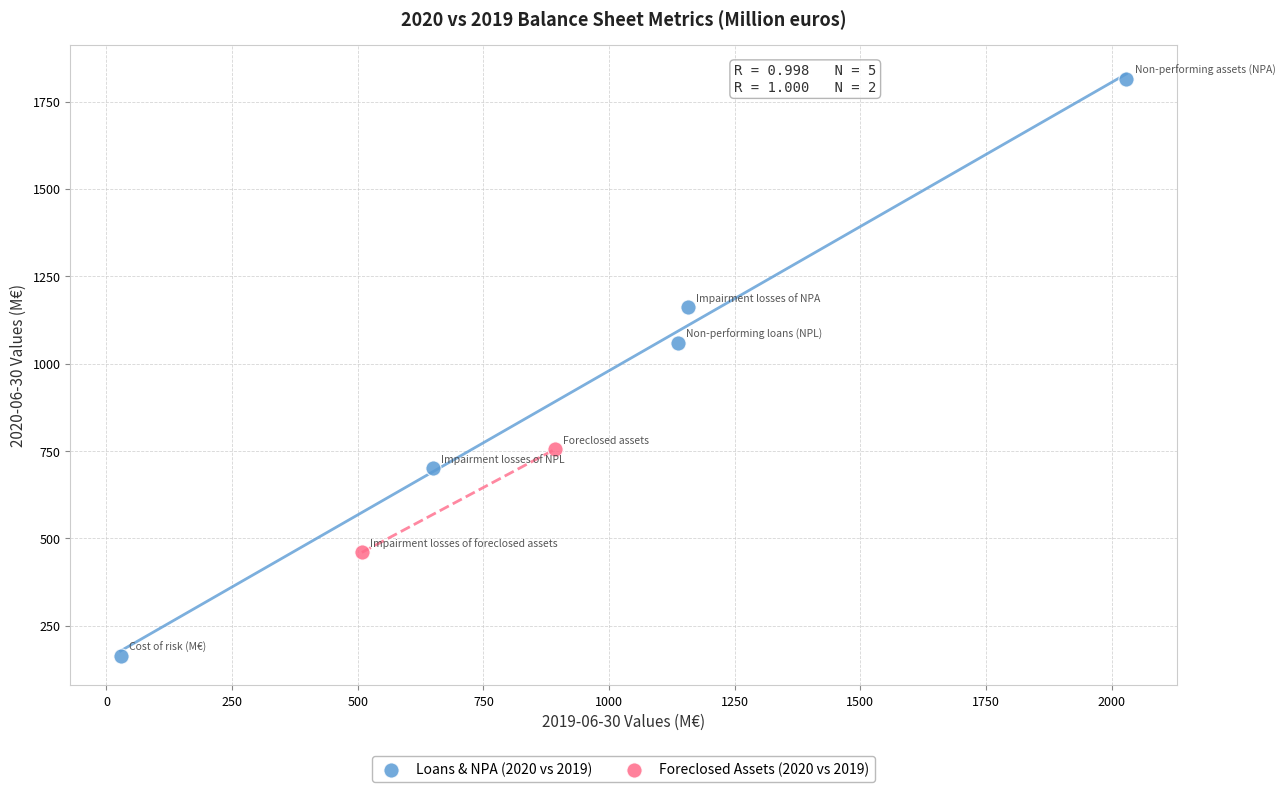

Which series contains the highest Y value?

Loans & NPA (2020 vs 2019)